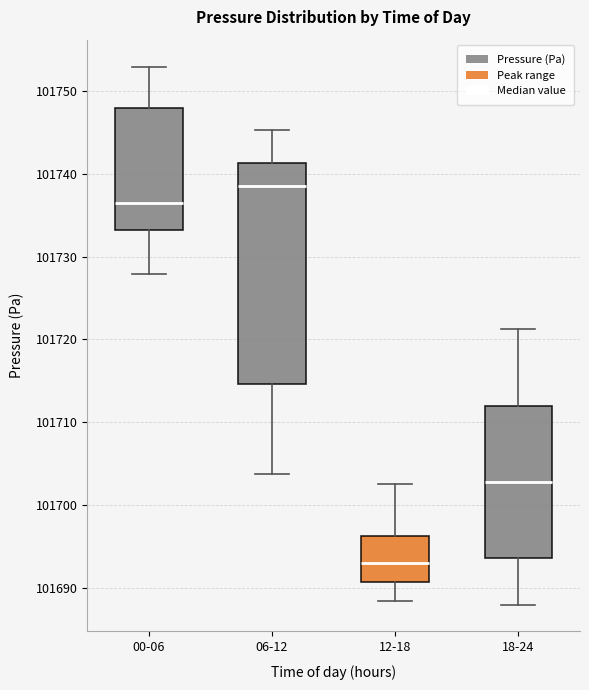

Where does the upper whisker of the box for 18-24 end on the y-axis? The values are not printed on the chart, so give them approximately, as read against the axis.

101721